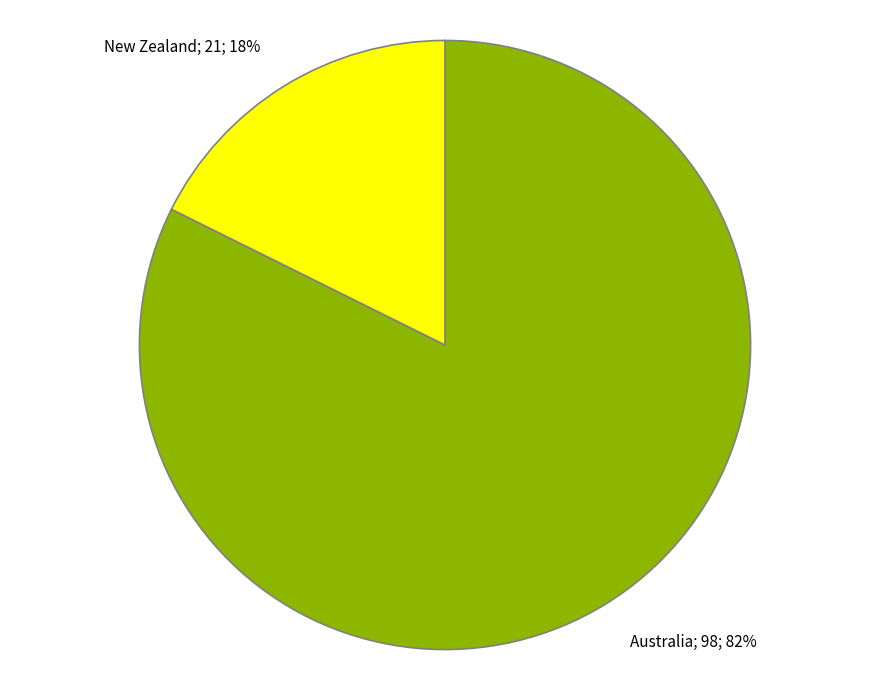

How many segments does this pie chart have?

2